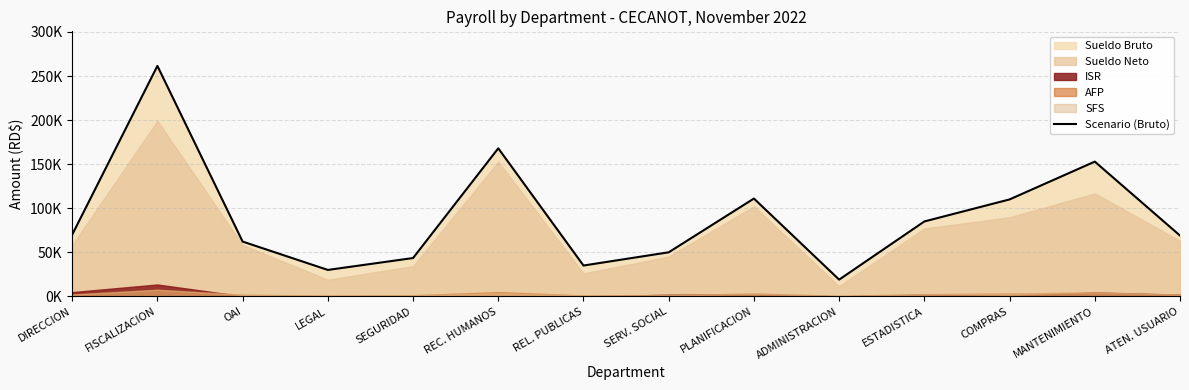

List the labels in order of value, largest first.

FISCALIZACION, REC. HUMANOS, MANTENIMIENTO, PLANIFICACION, COMPRAS, ESTADISTICA, DIRECCION, ATEN. USUARIO, OAI, SERV. SOCIAL, SEGURIDAD, REL. PUBLICAS, LEGAL, ADMINISTRACION